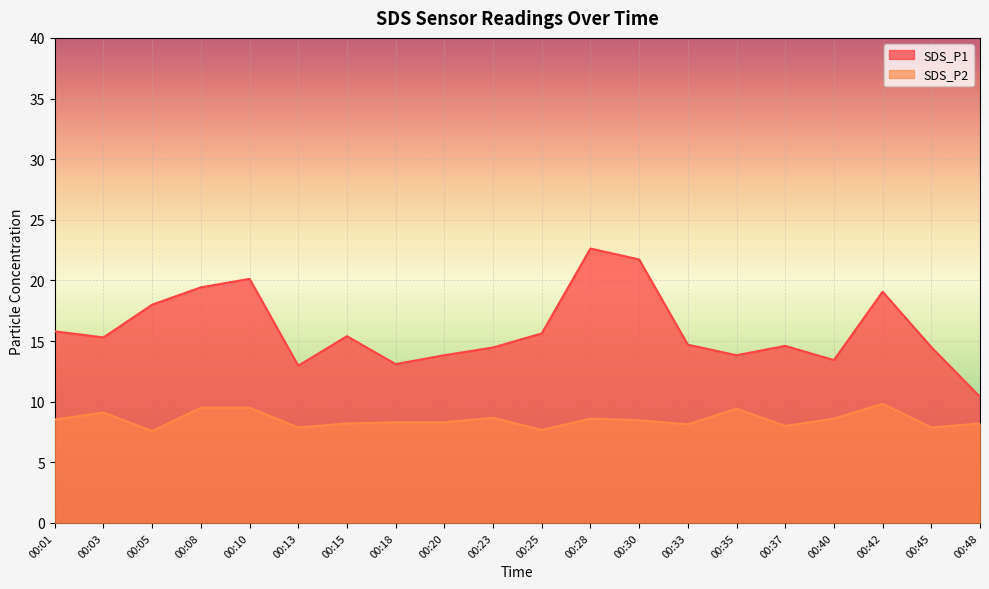

Where is the first local maximum for SDS_P2?

00:03